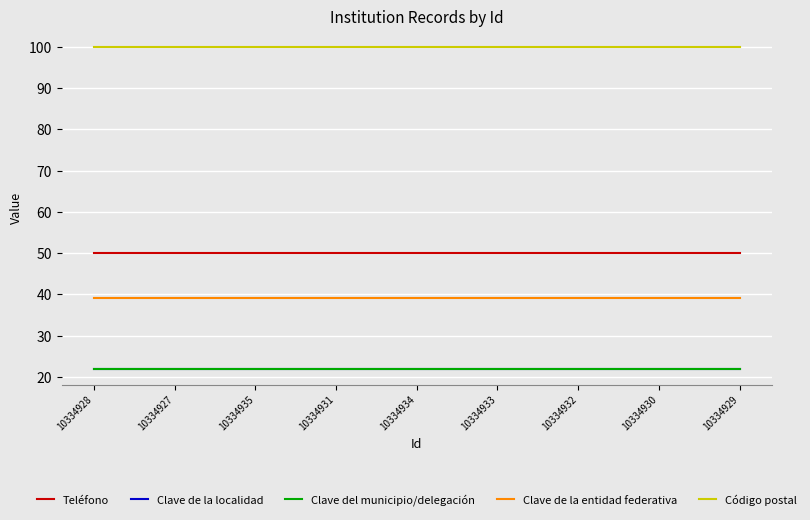

Which series changed the most between 10334931 and 10334929?

Teléfono